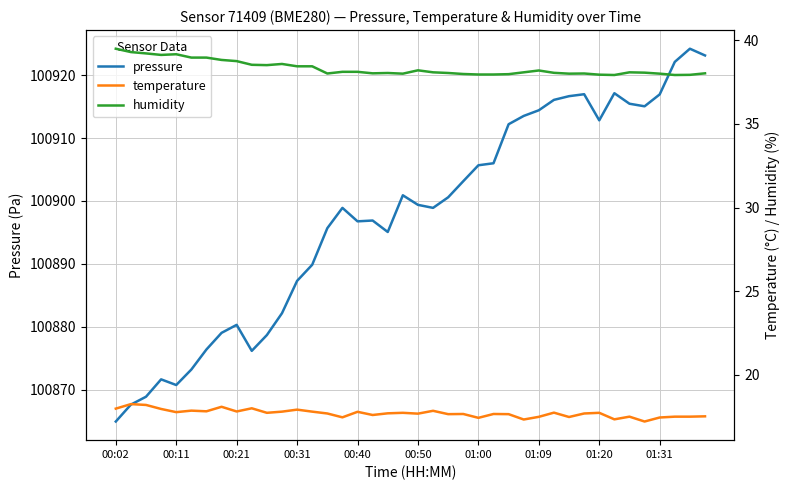

The value of humidity at 35 is 23.6. True or false?

False